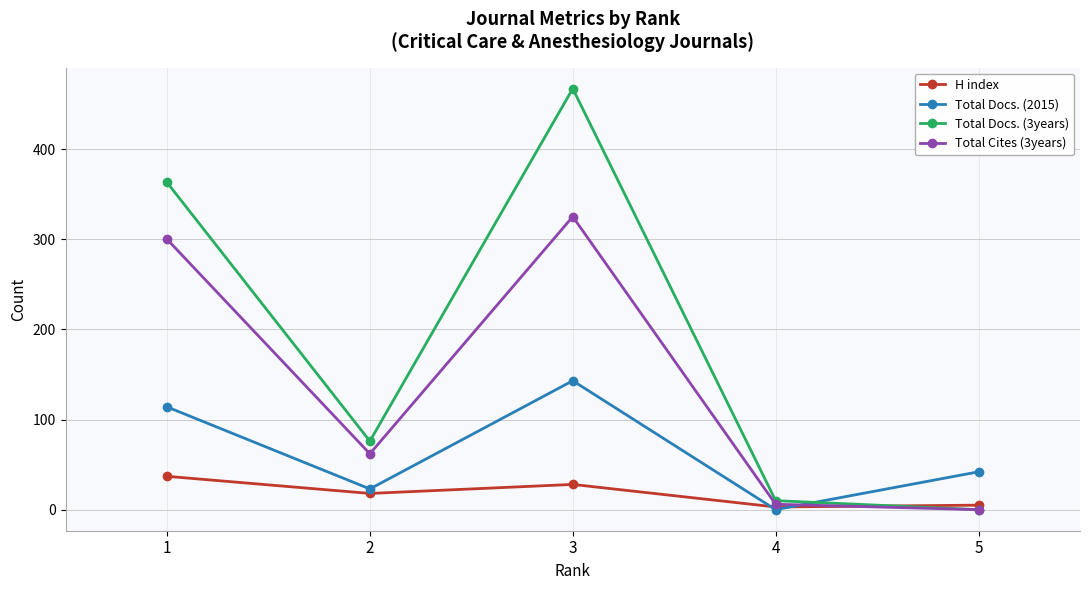

What is the sum of the H index values at 2 and 4?

21